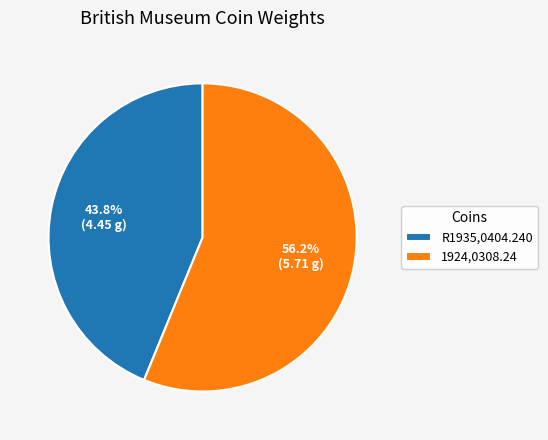

Which slice is the largest?

1924,0308.24